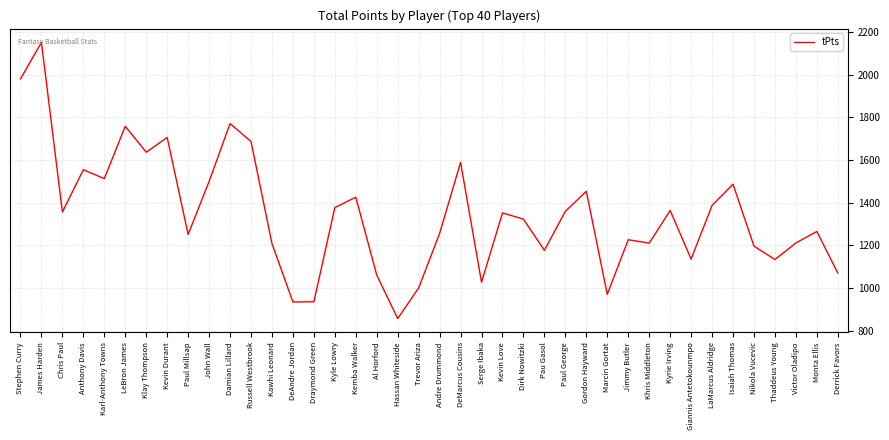

At which label does the data first exceed 1352?

Stephen Curry